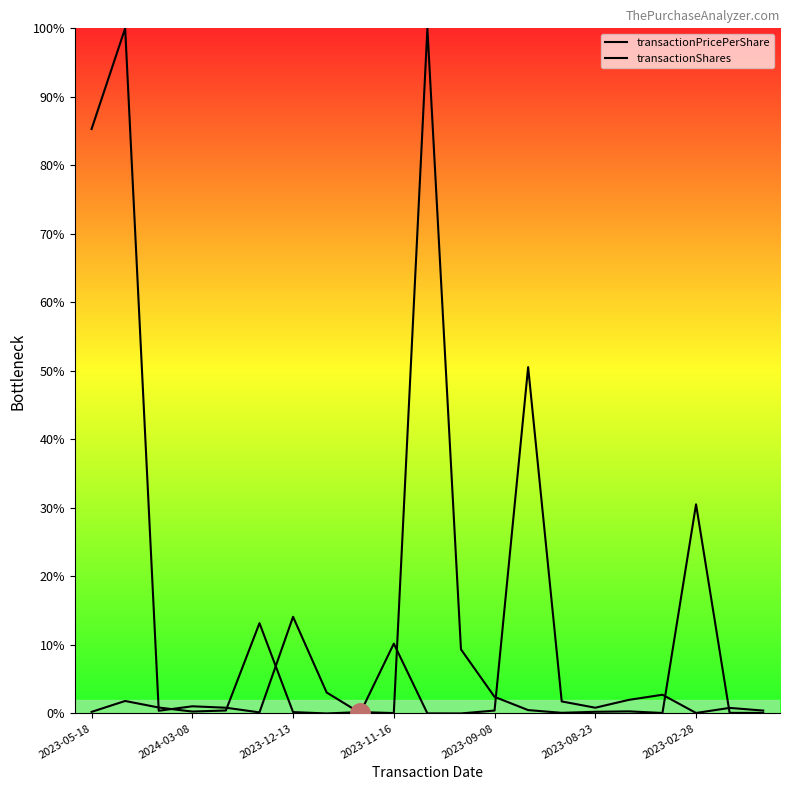

What is the spread (max minus min) of values at 14?

1.7